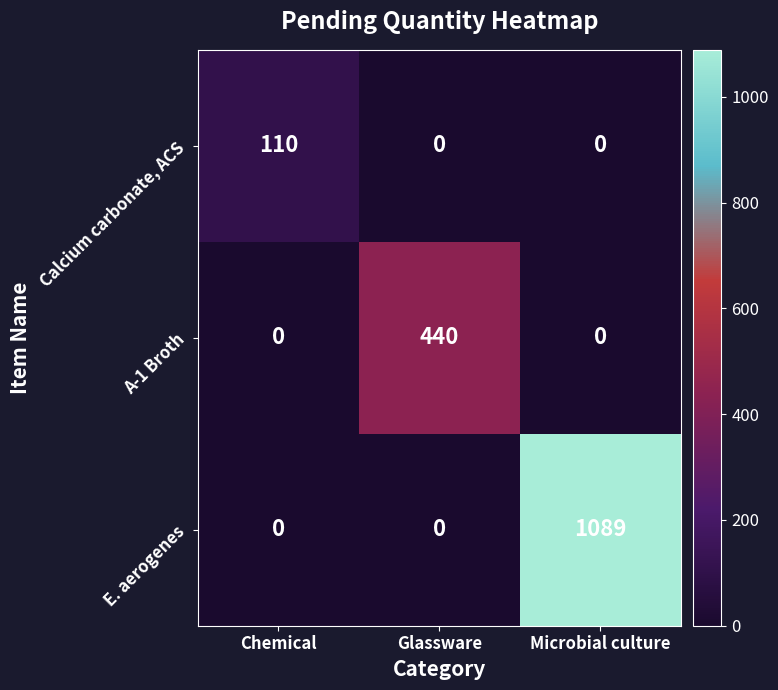

At which category does the chart reach its peak across all series?

Microbial culture